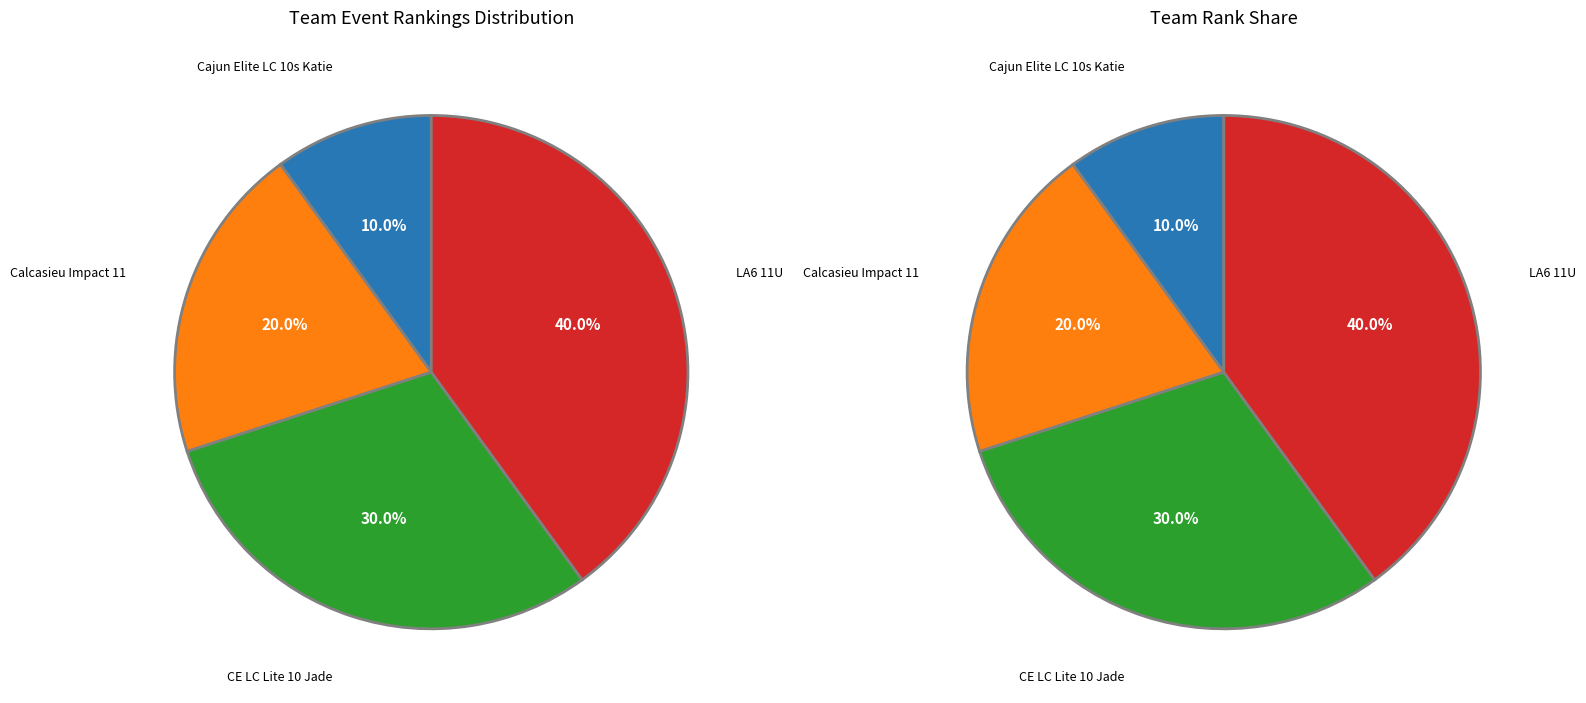

Does any single category account for the majority?

No